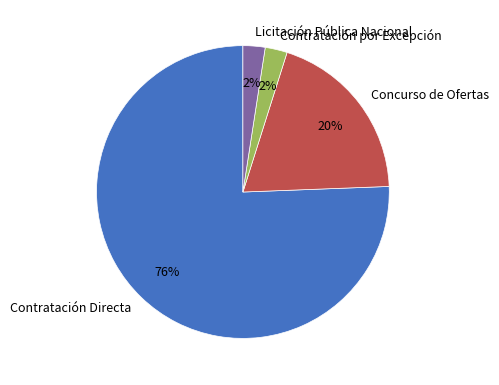

Does any single category account for the majority?

Yes